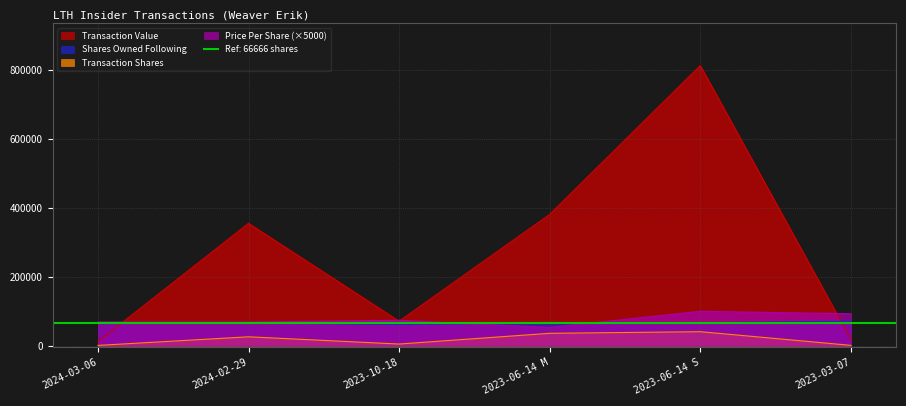

Does the chart have visible grid lines?

Yes